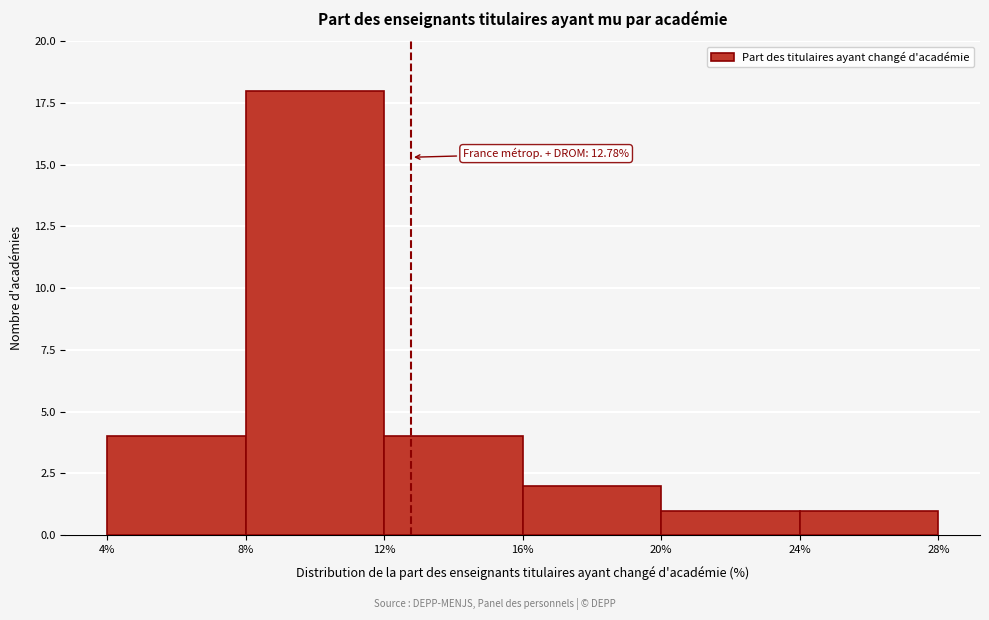

Over which range of the x-axis is the bar tallest?

8% to 12%